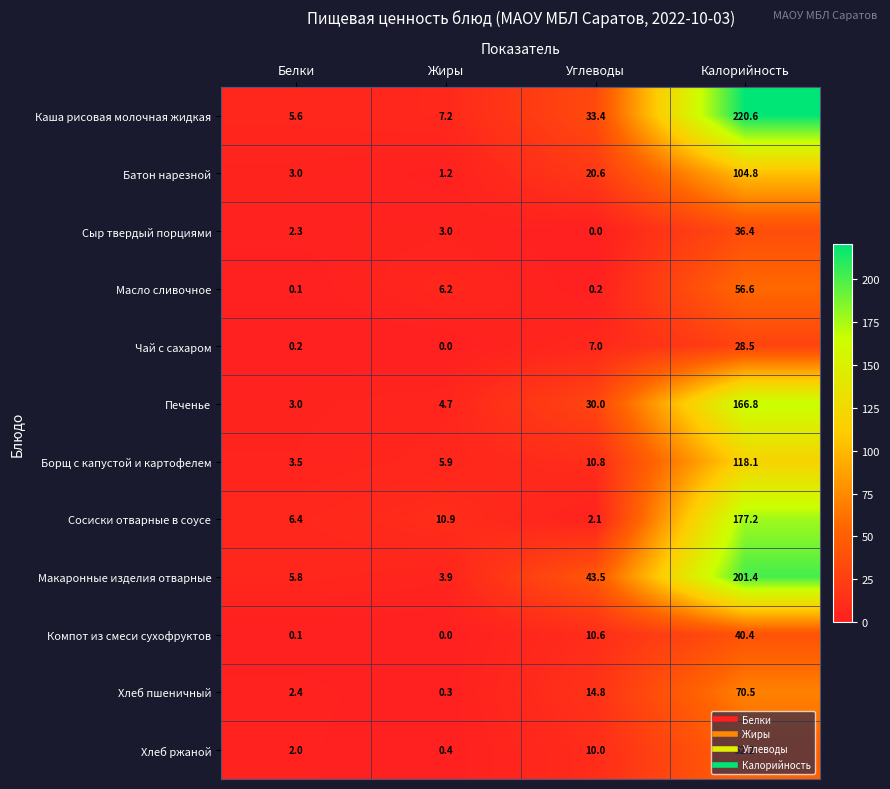

What is the difference between the Борщ с капустой и картофелем values at Жиры and Углеводы?

4.9